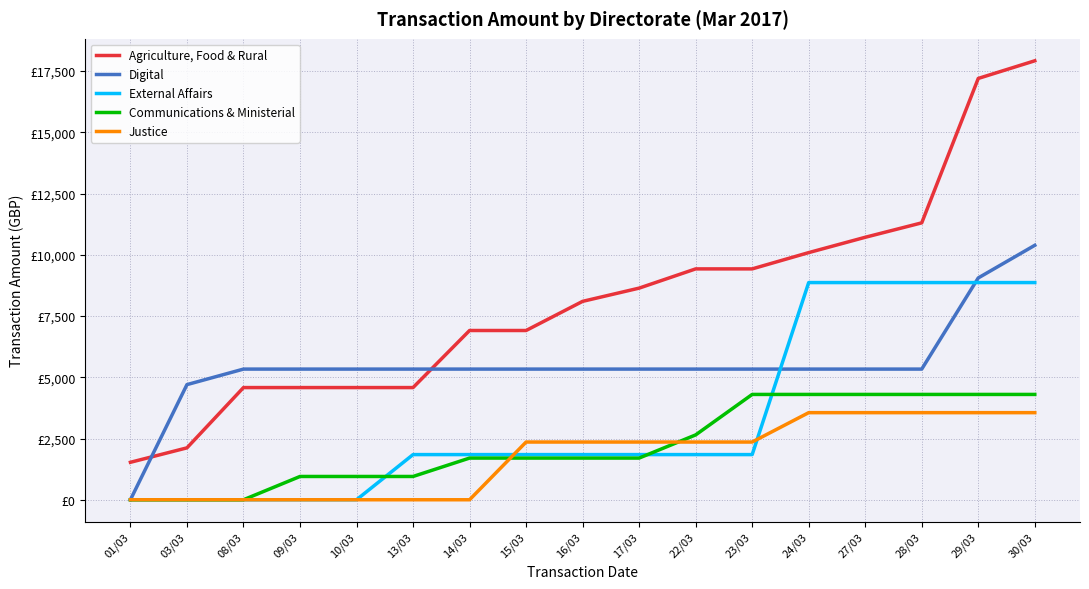

What is the difference between the second highest and minimum values in the External Affairs series?

8865.4